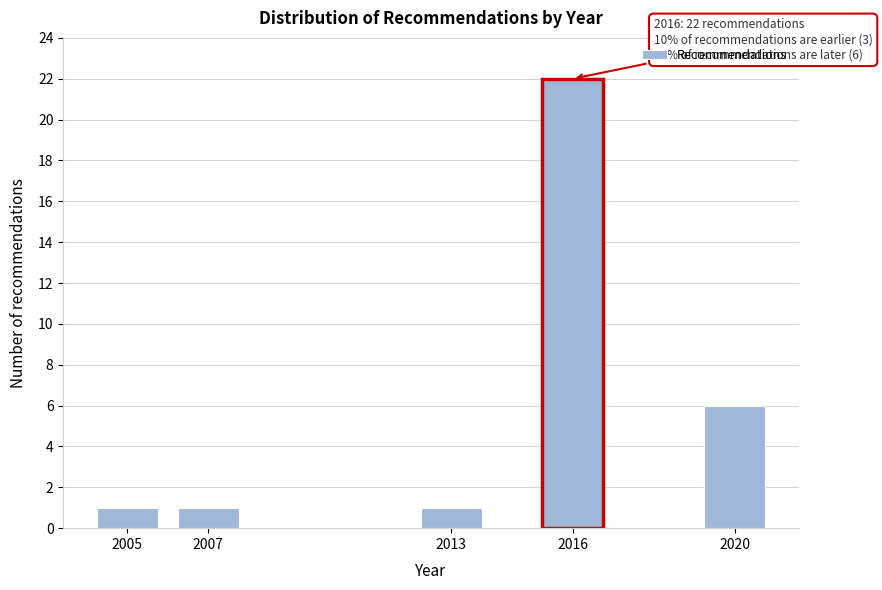

Reading left to right, list all the values displayed in this chart.

1	1	1	22	6